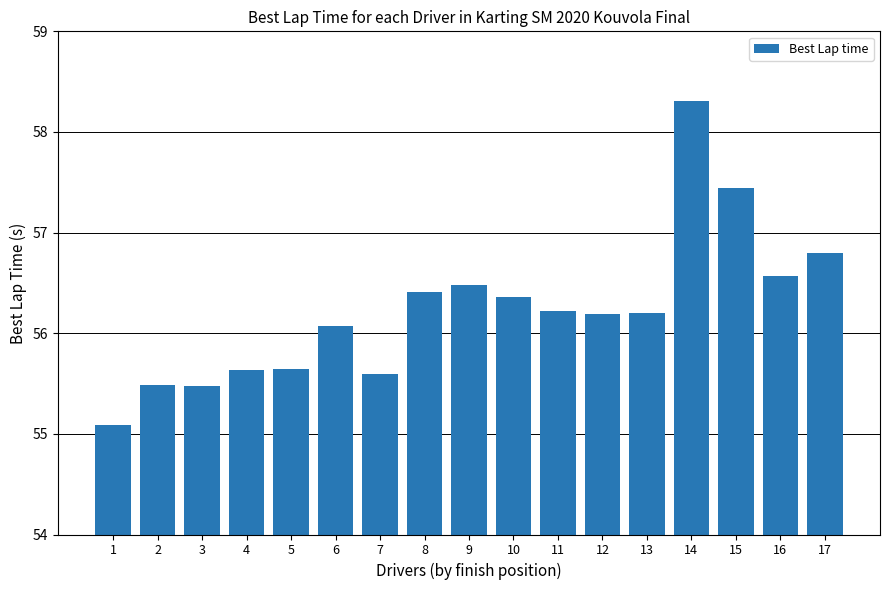

The value at 11 is 56.2. True or false?

True